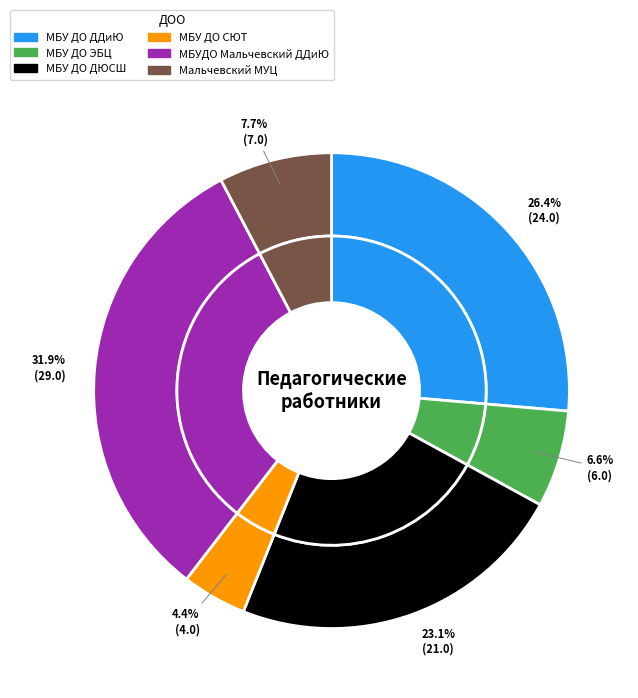

To the nearest percent, what portion does МБУ ДО СЮТ represent?

4%